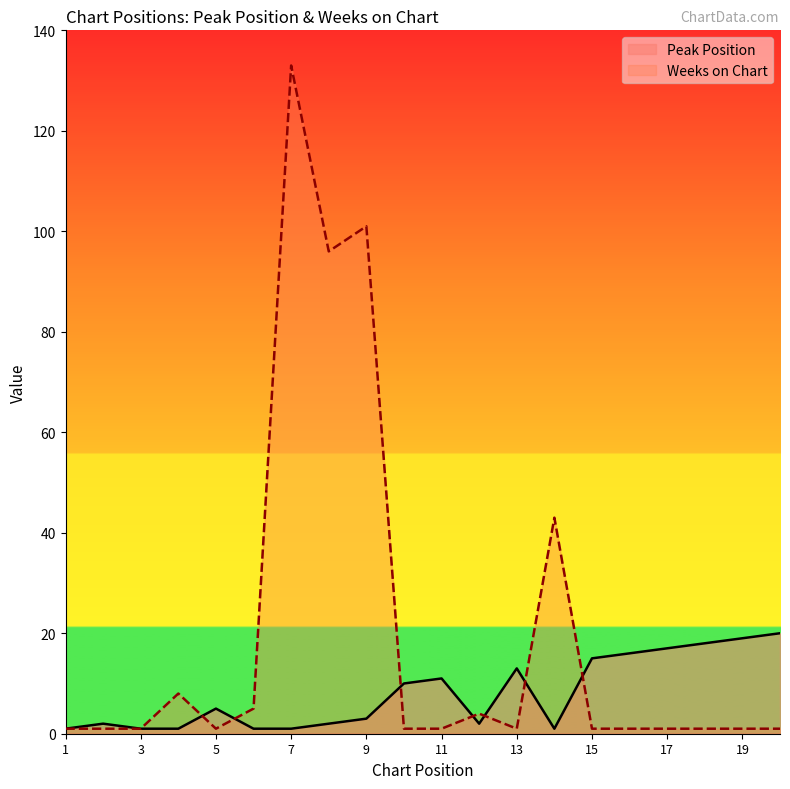

Does the chart display data point markers on the line(s)?

No